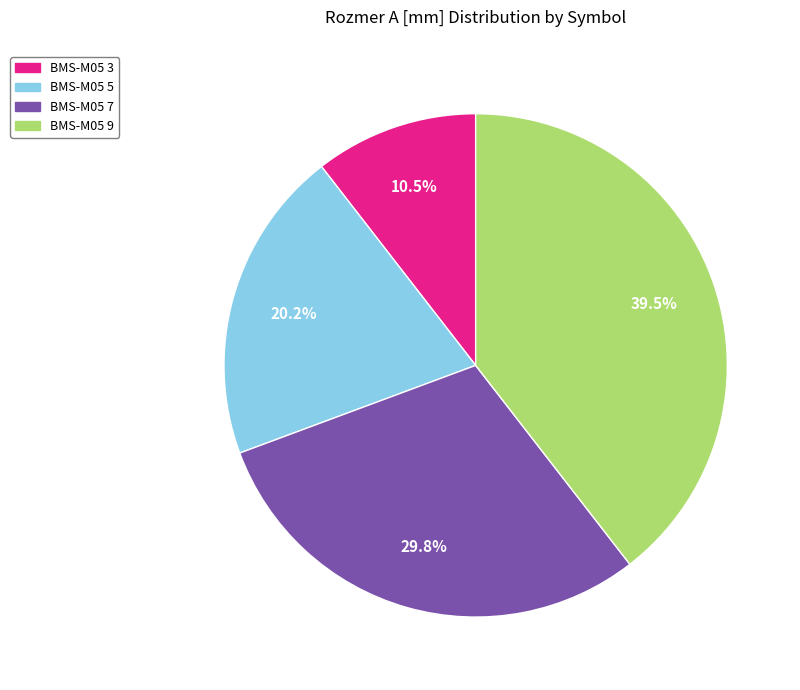

Combined, do BMS-M05 3 and BMS-M05 5 account for over 50%?

No